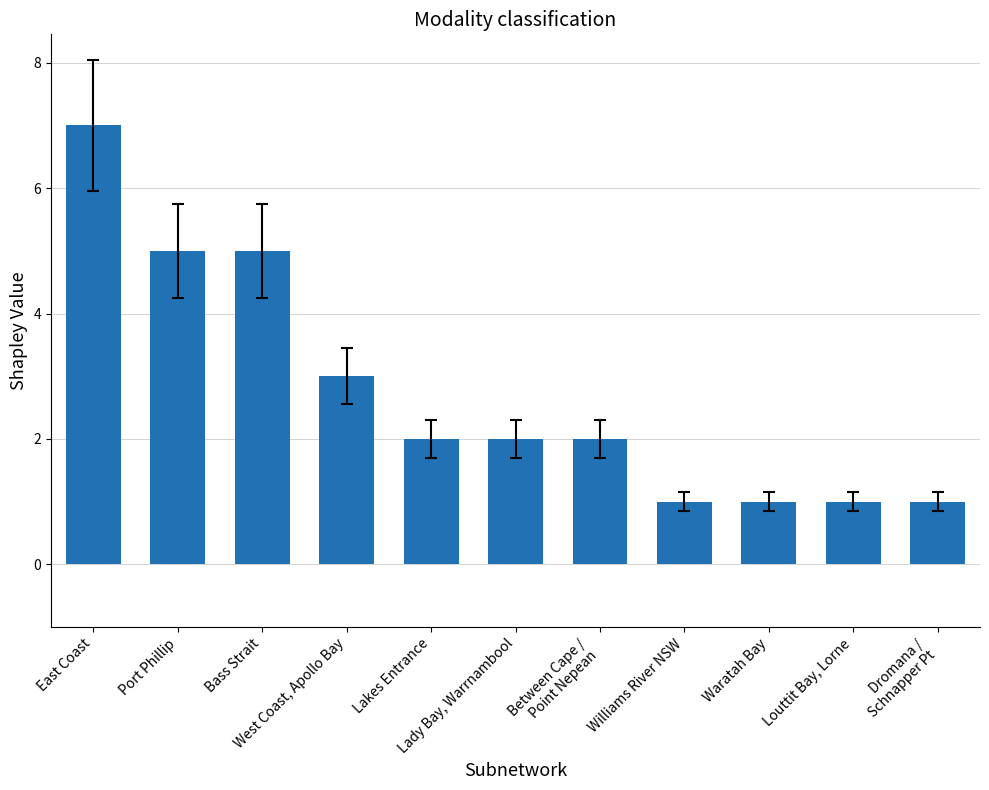

What is the difference between the values at Bass Strait and Lakes Entrance?

3